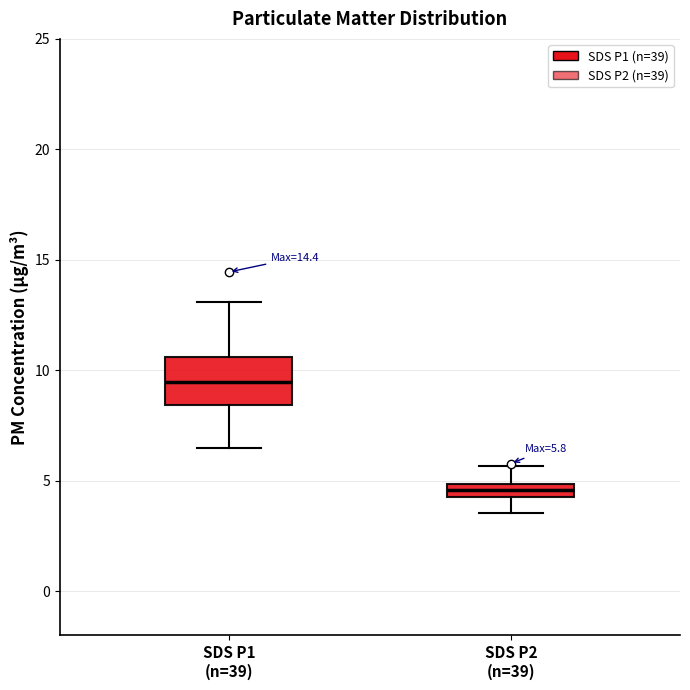

Which box's median line is the lowest?

SDS P2 (n=39)